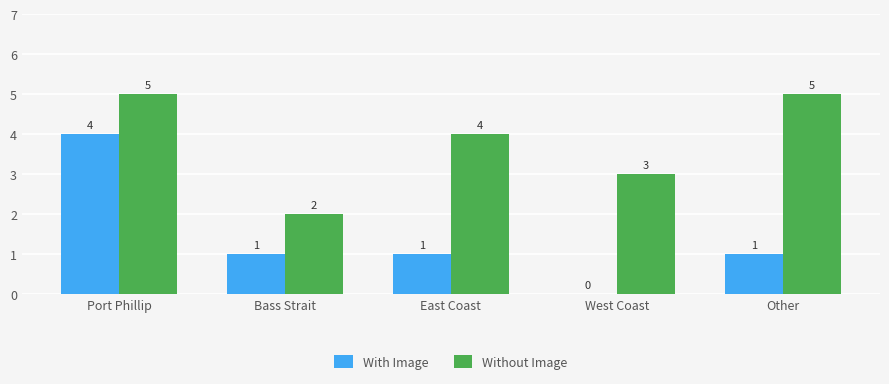

Are the bars grouped side by side (vs. stacked)?

Yes